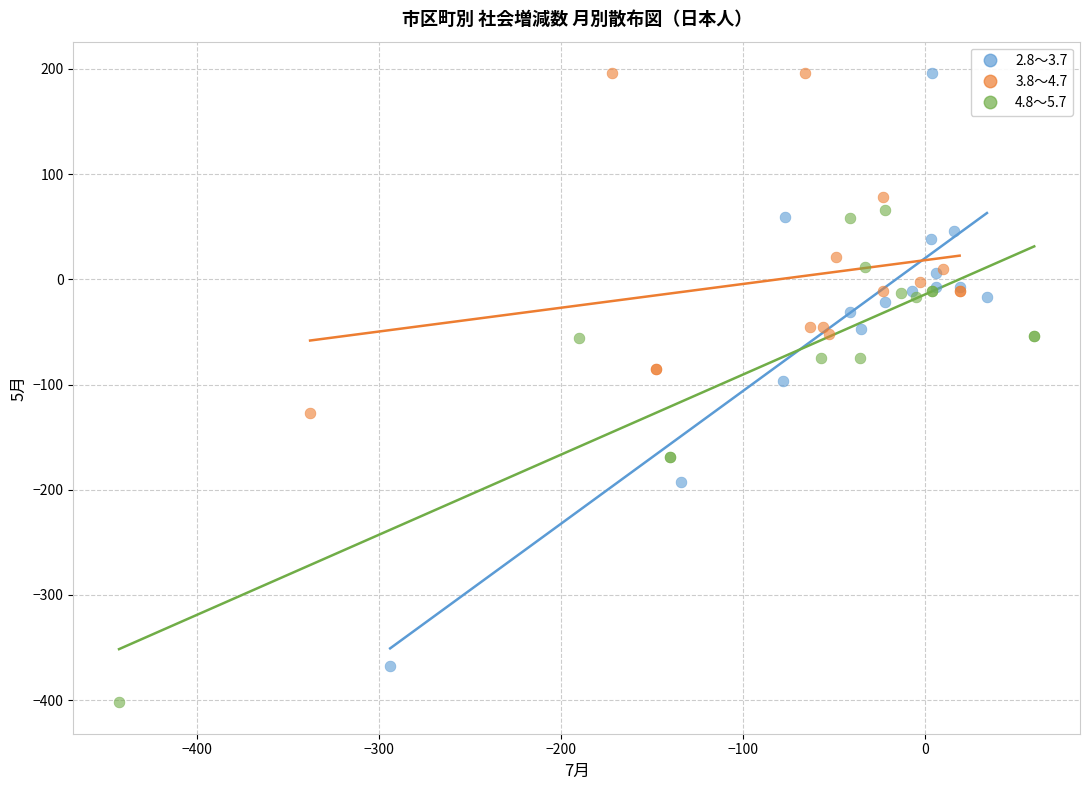

Which series contains the lowest Y value?

4.8～5.7